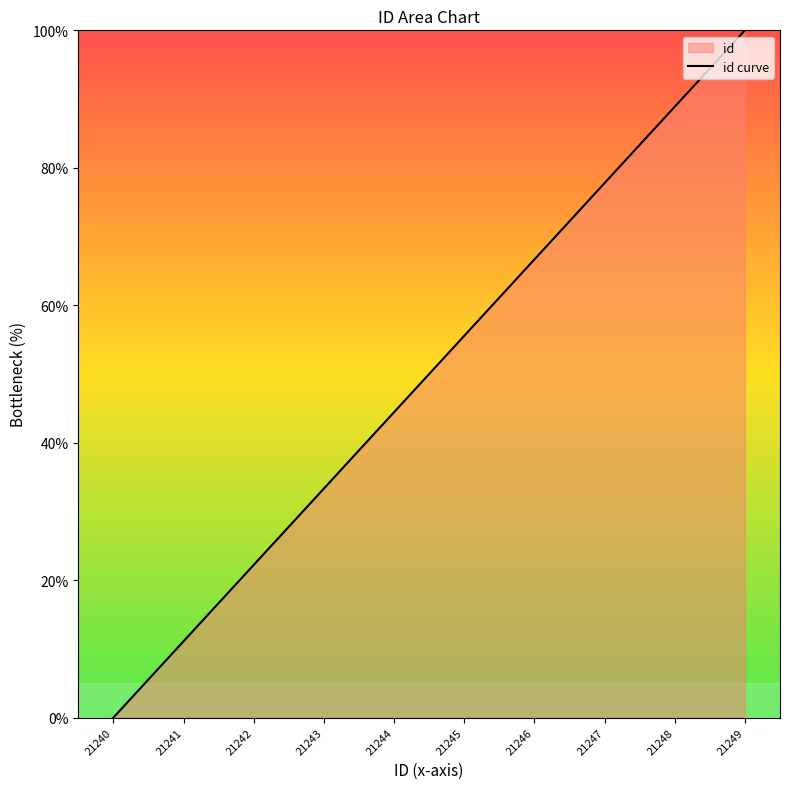

What is the difference between the maximum and minimum values?

100.0